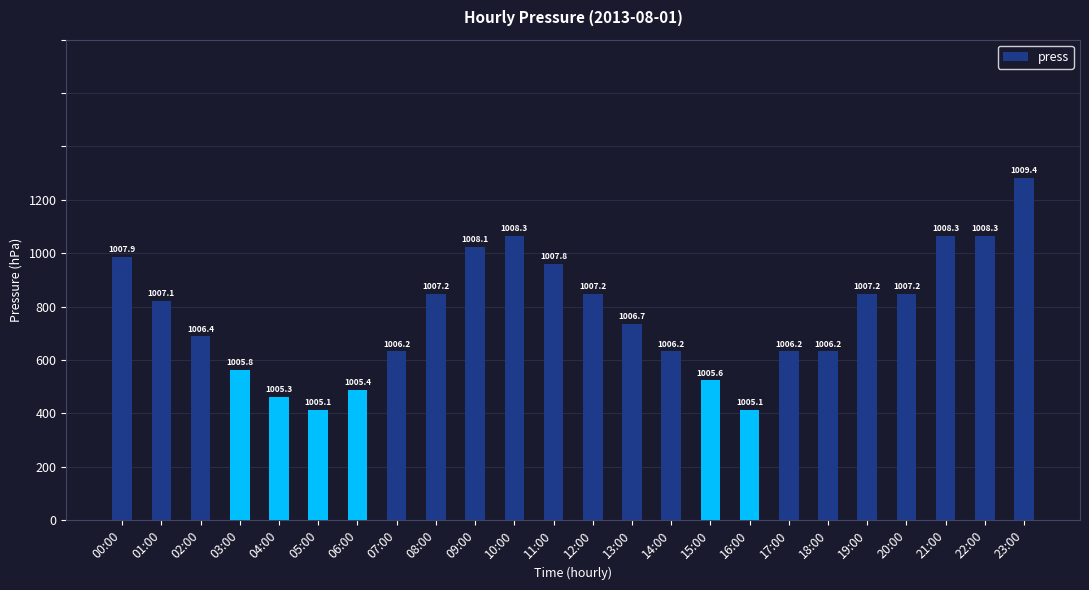

Are the bars horizontal?

No